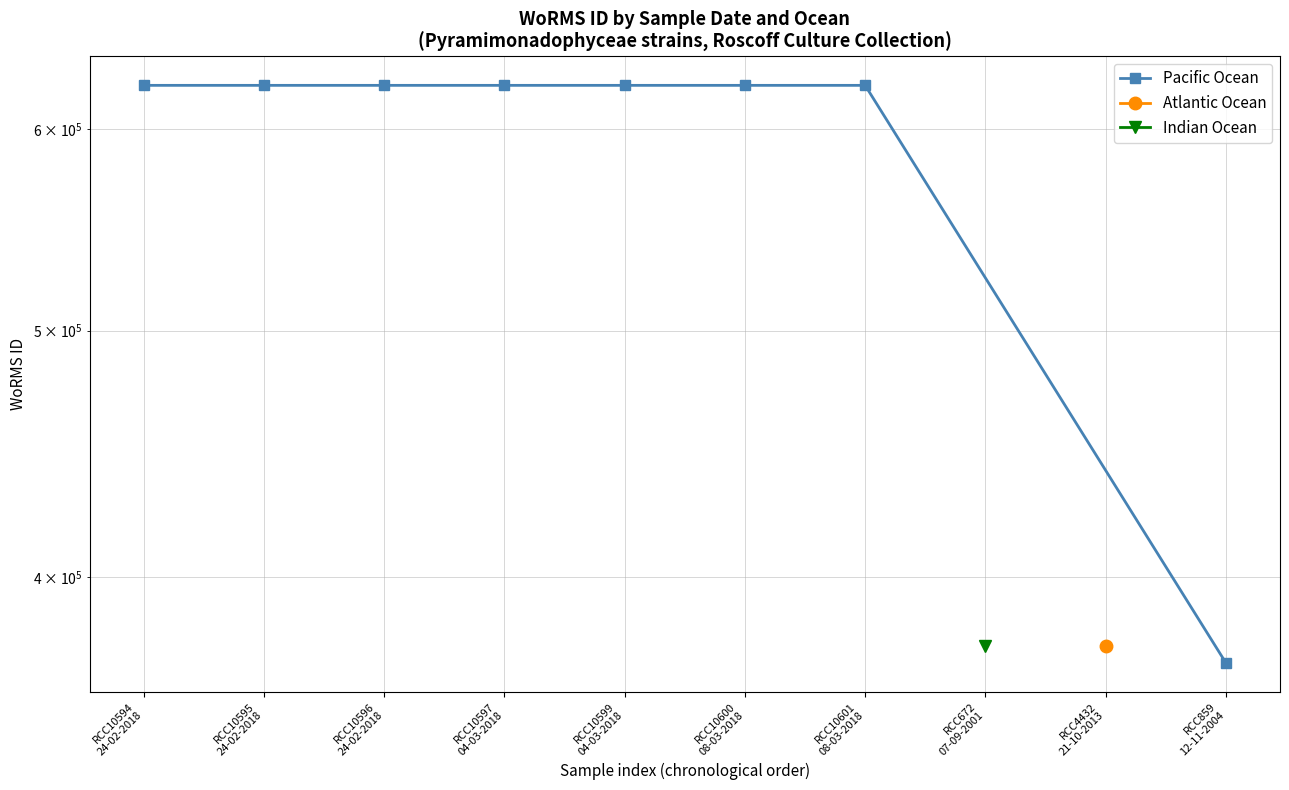

The value at RCC10599
04-03-2018 is 146600. True or false?

False